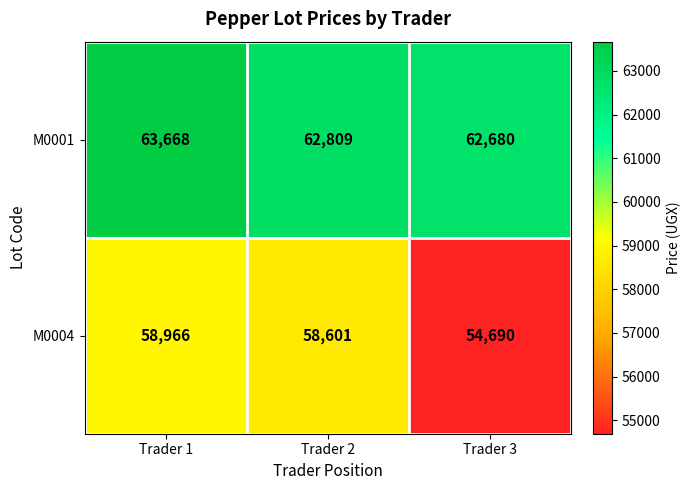

Which label corresponds to the smallest value in the chart?

Trader 3